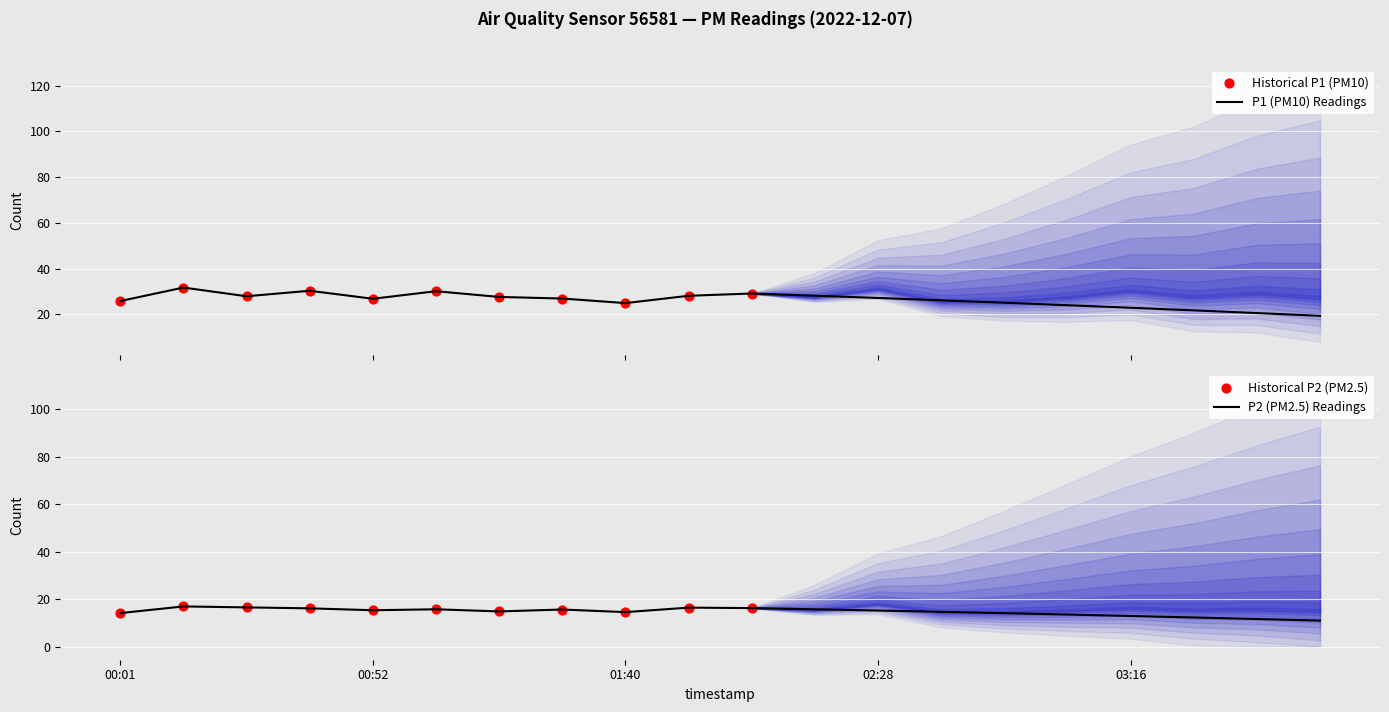

Which series has the widest spread of Y values?

P1